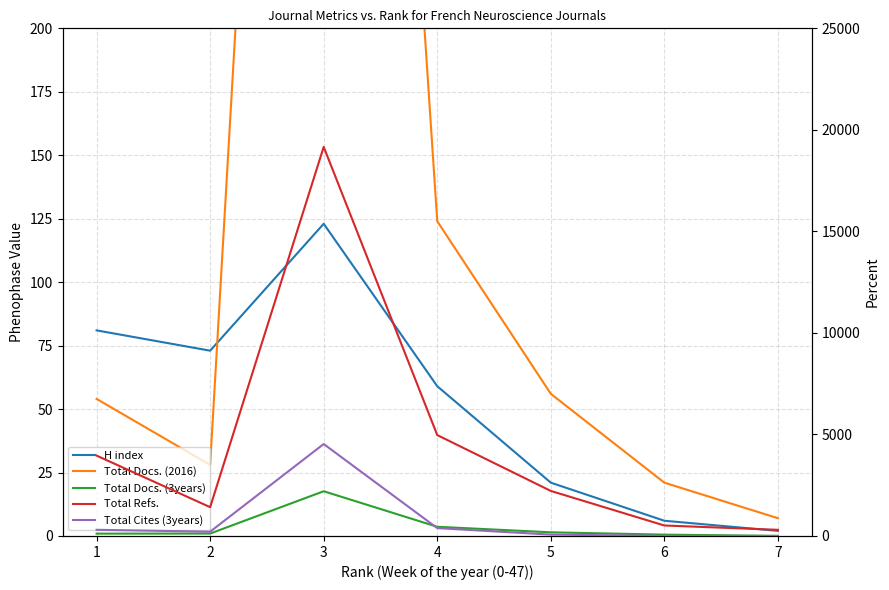

True or false: Total Docs. (2016) has a value of 799 at 3.

True